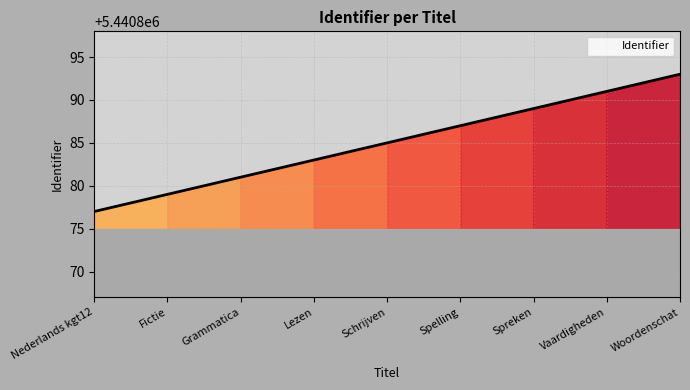

Read the value at Schrijven.

5440885